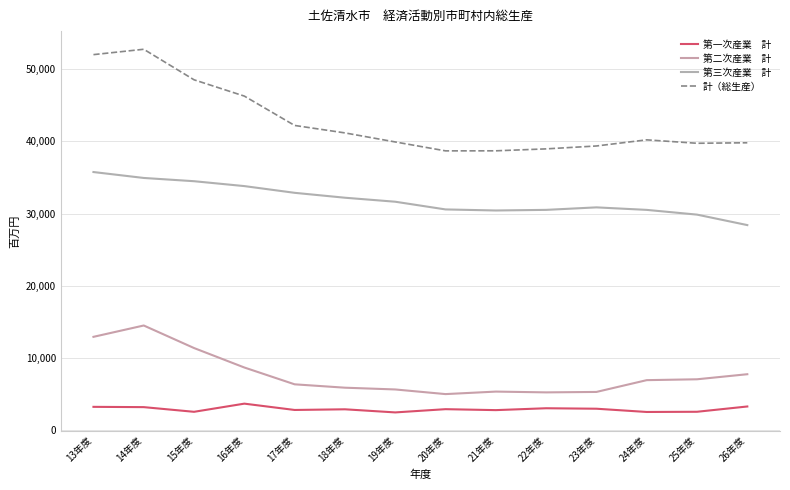

Is this an area chart (filled region under the line)?

No